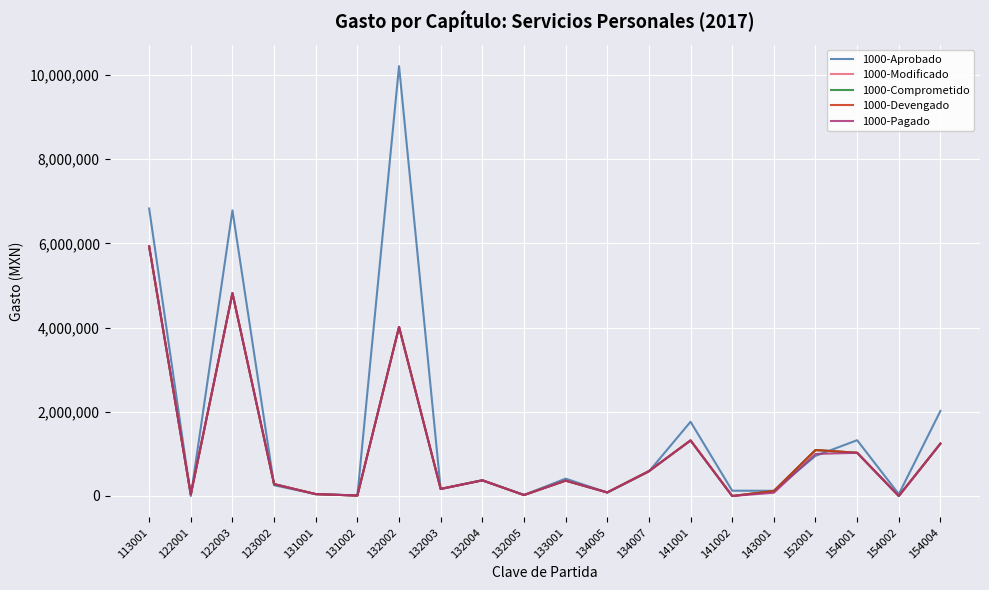

What is the difference between the 1000-Modificado values at 132002 and 132005?

3993428